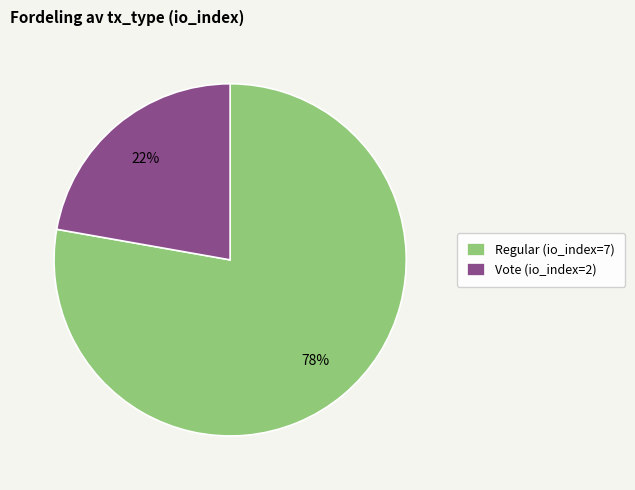

Between Vote (io_index=2) and Regular (io_index=7), which is larger?

Regular (io_index=7)